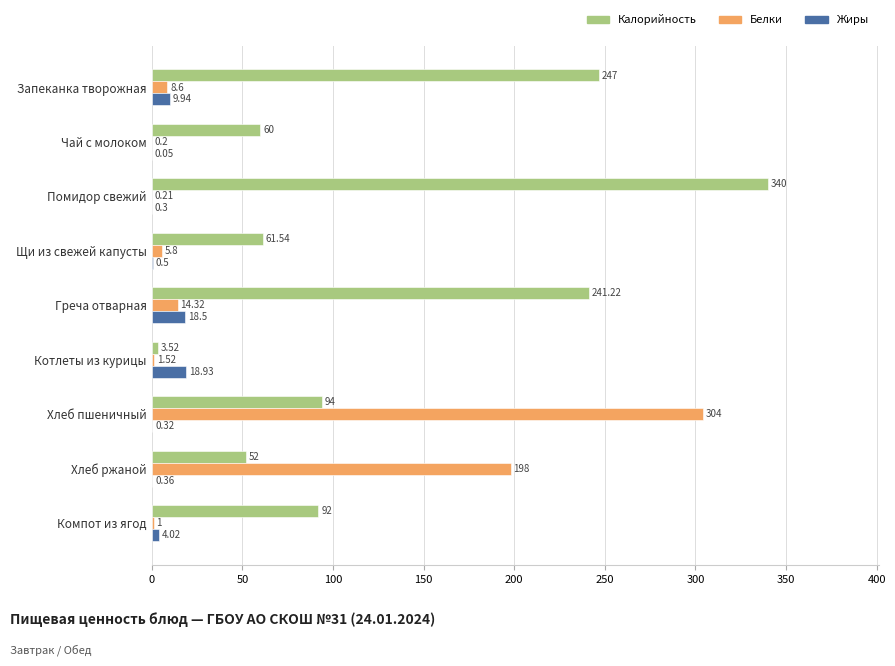

At which label is Белки closest to 152?

Хлеб ржаной